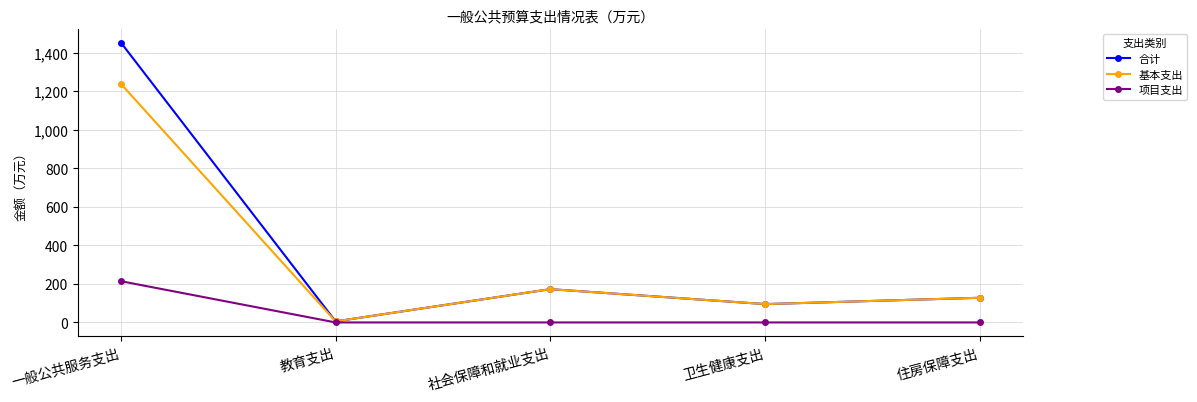

At which category does the chart reach its peak across all series?

一般公共服务支出